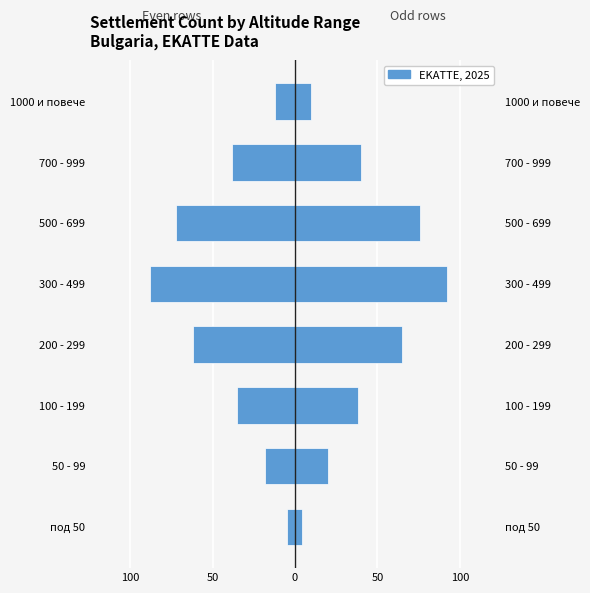

Is it true that Male settlements equals 20 at 50 - 99?

True